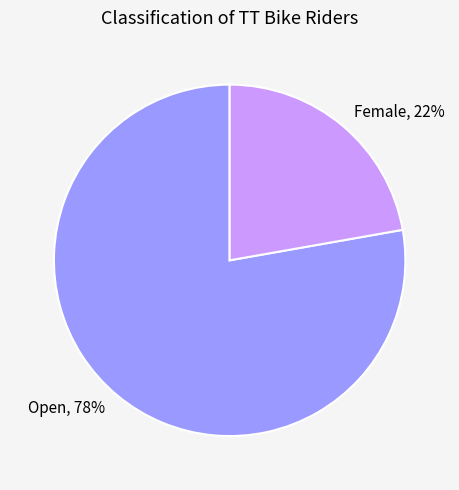

Is the sum of Open, 78% and Female, 22% greater than half?

Yes